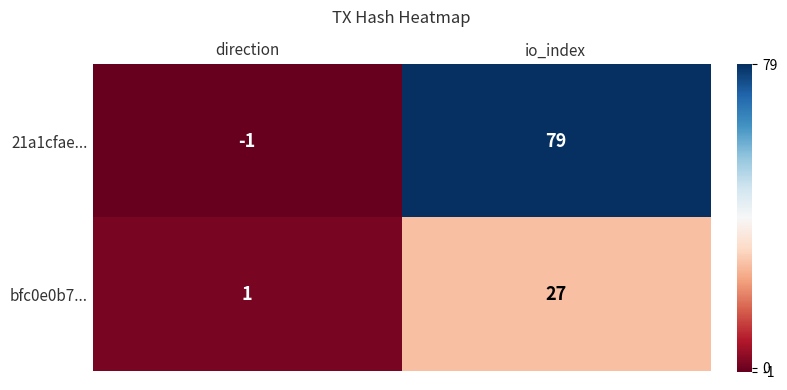

True or false: bfc0e0b7... has a value of 27 at io_index.

True